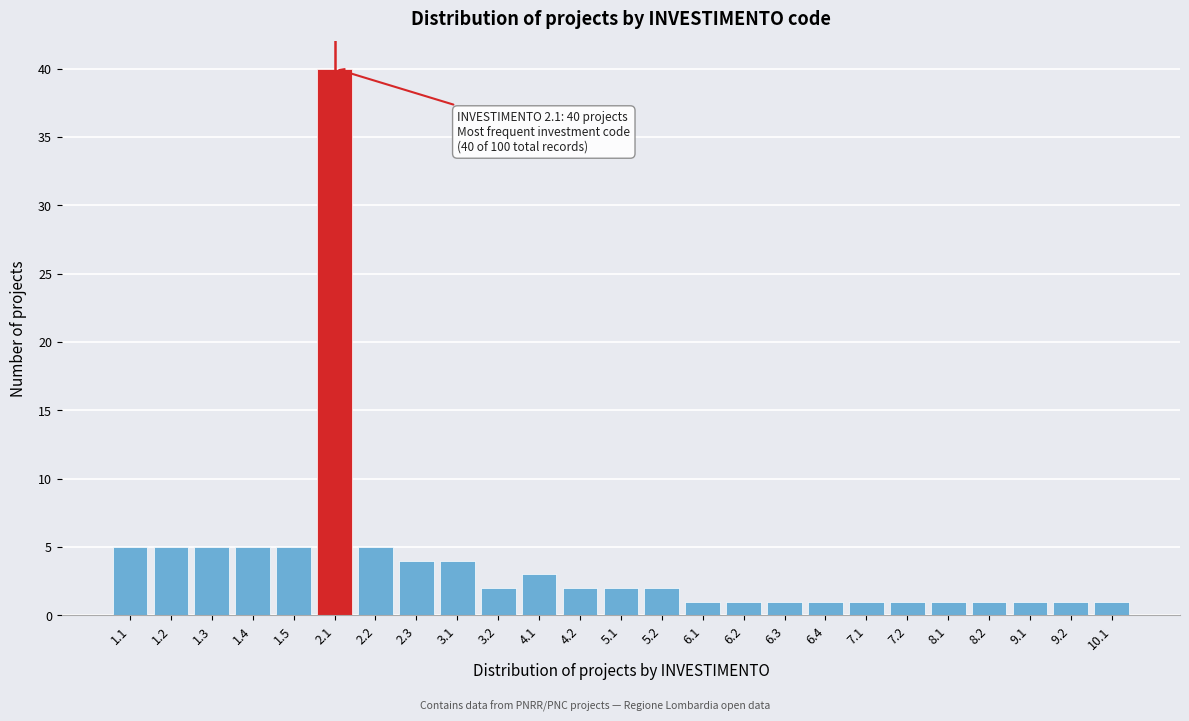

Reading left to right, transcribe all the data shown in this chart.

5	5	5	5	5	40	5	4	4	2	3	2	2	2	1	1	1	1	1	1	1	1	1	1	1